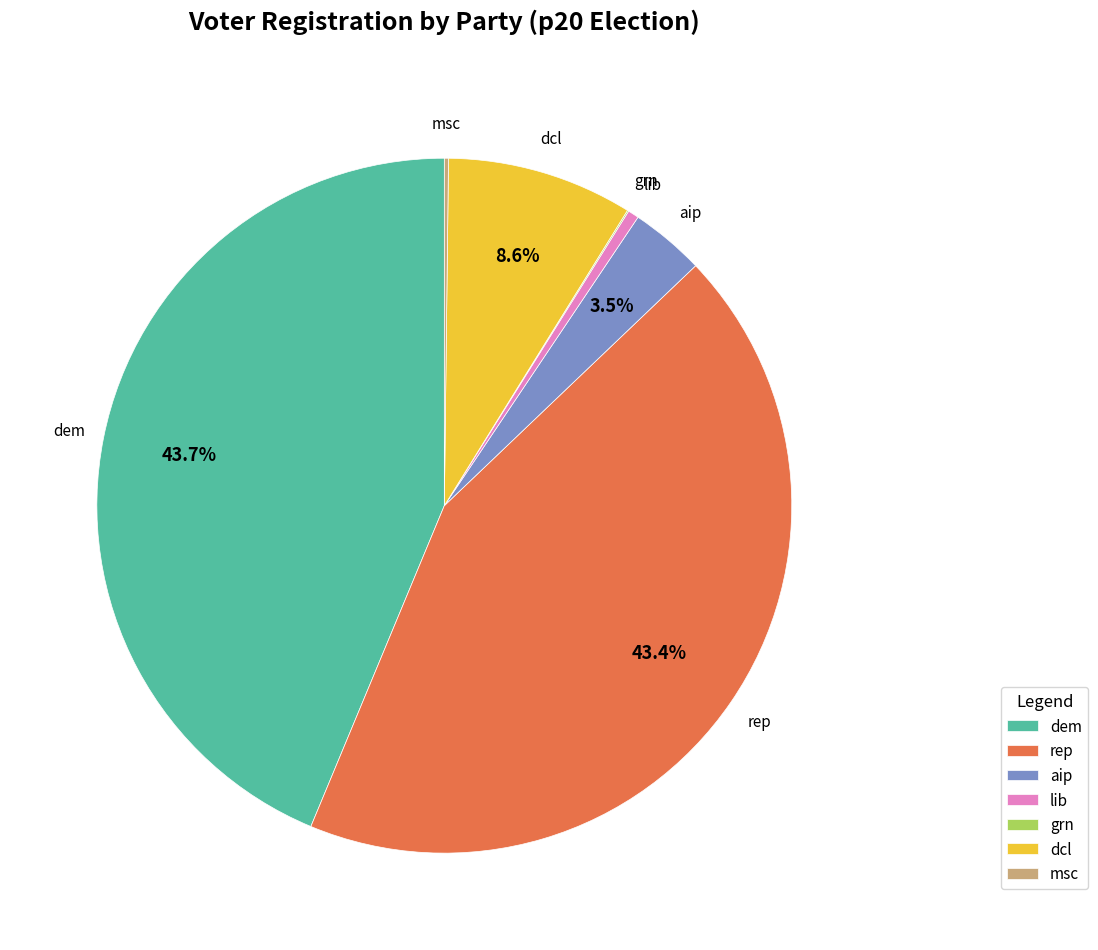

Between lib and dem, which is larger?

dem